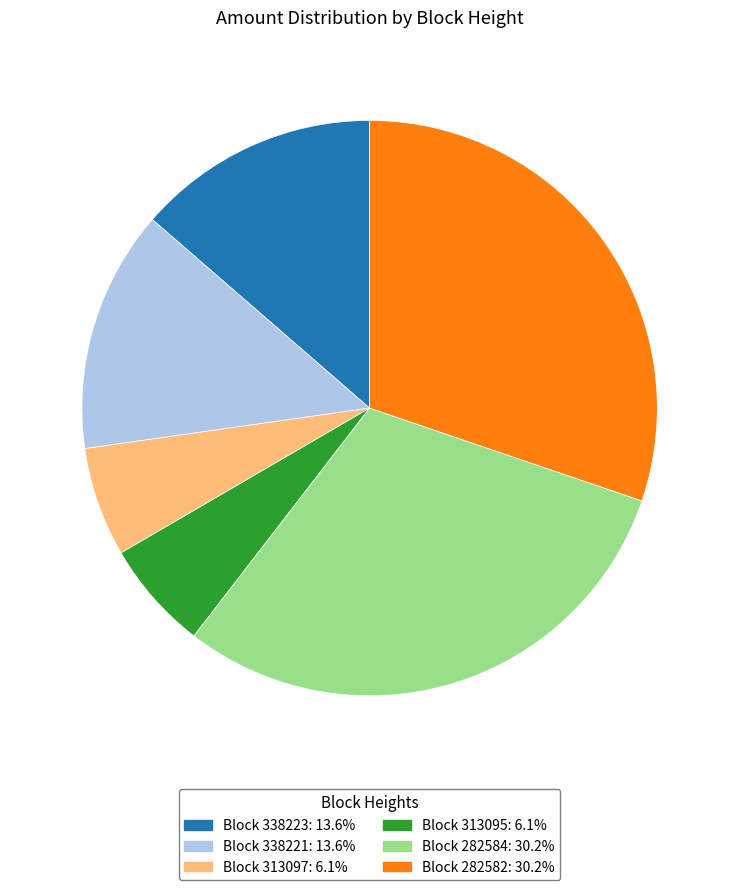

Is there any slice that represents more than half of the pie?

No